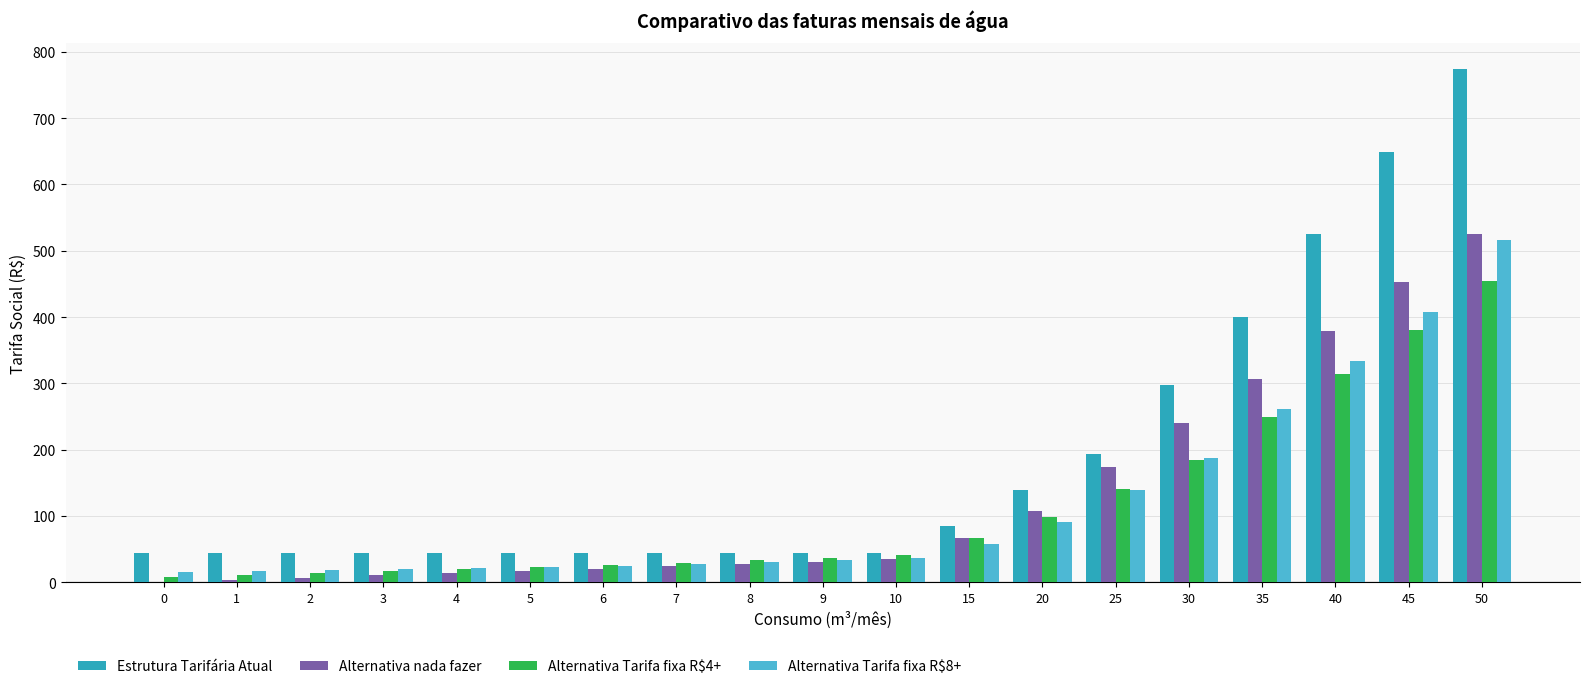

Is it true that Alternativa Tarifa fixa R$4+ equals 41.5 at 10?

True